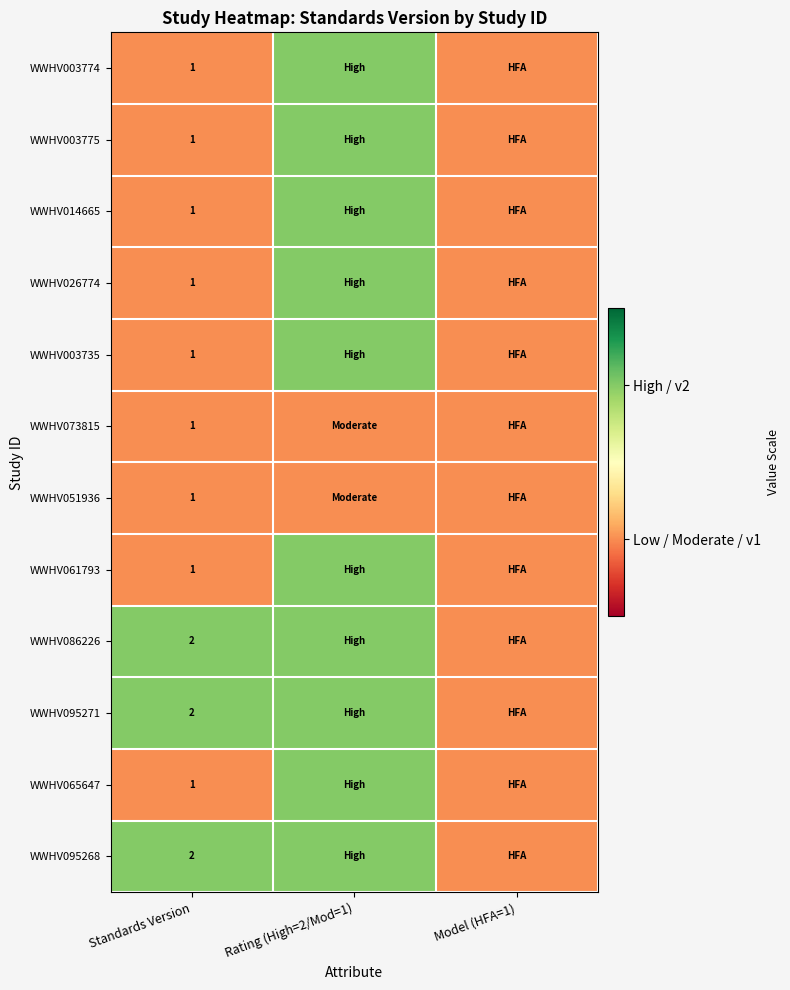

What is the total value across all series at Standards Version?

15